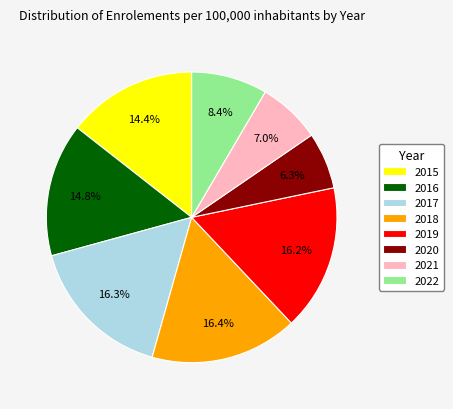

How many segments does this pie chart have?

8